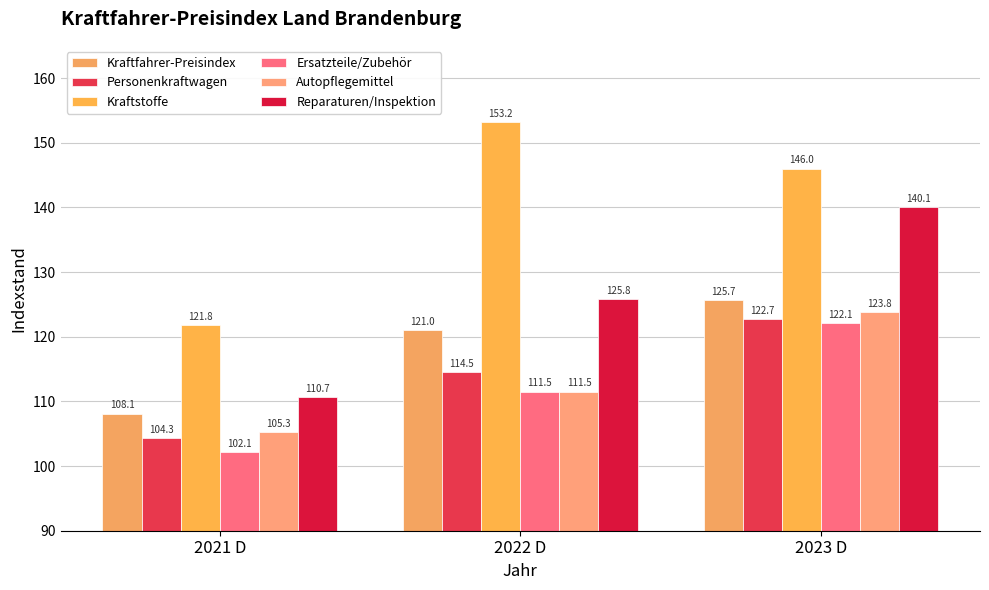

Which series has the largest range (max minus min)?

Kraftstoffe